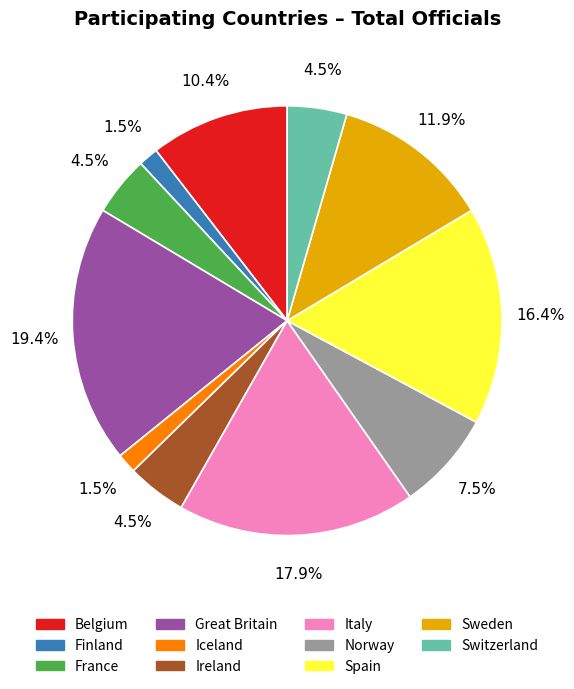

Which slice is the largest?

Great Britain